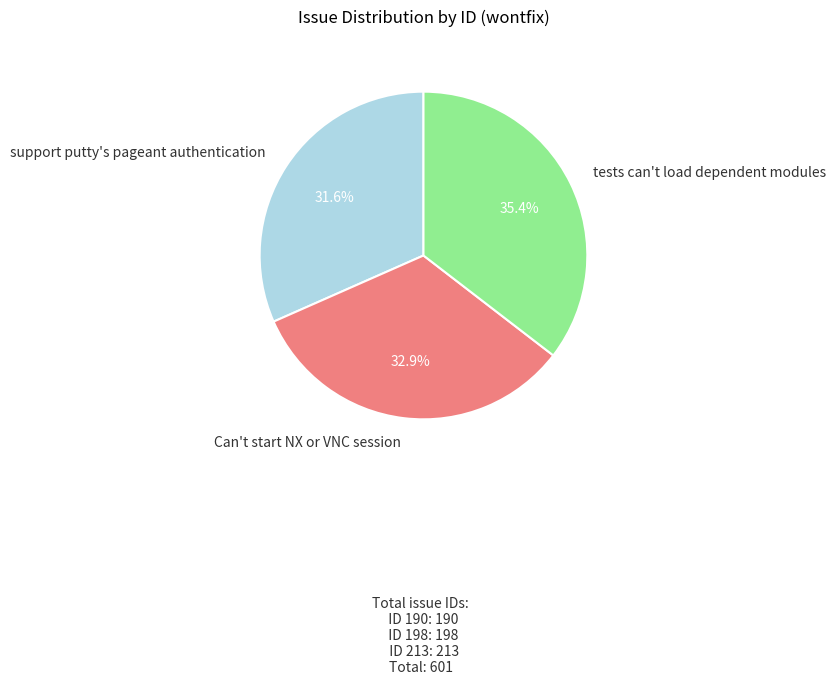

Rank the categories by value from highest to lowest.

tests can't load dependent modules, Can't start NX or VNC session, support putty's pageant authentication